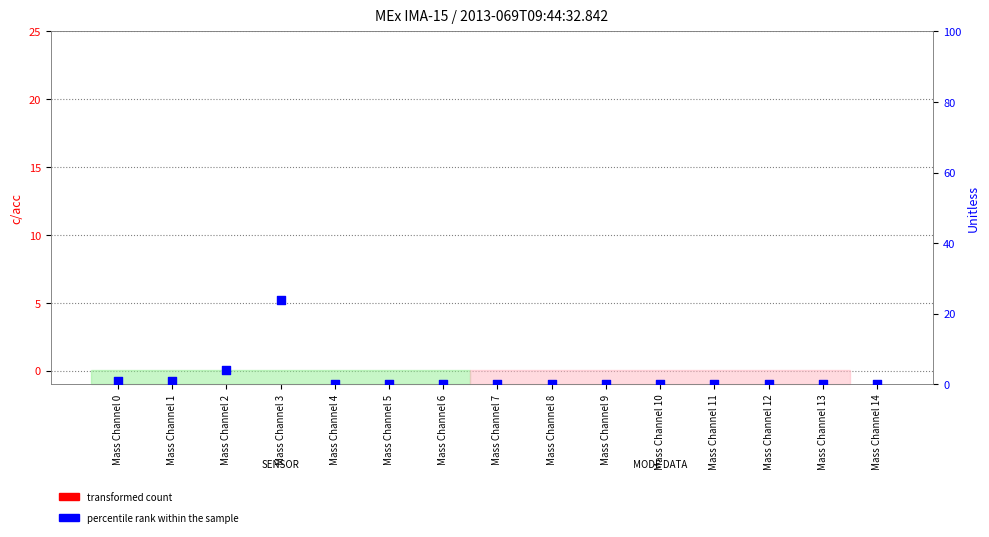

Which series reaches the maximum Y coordinate?

percentile rank within the sample